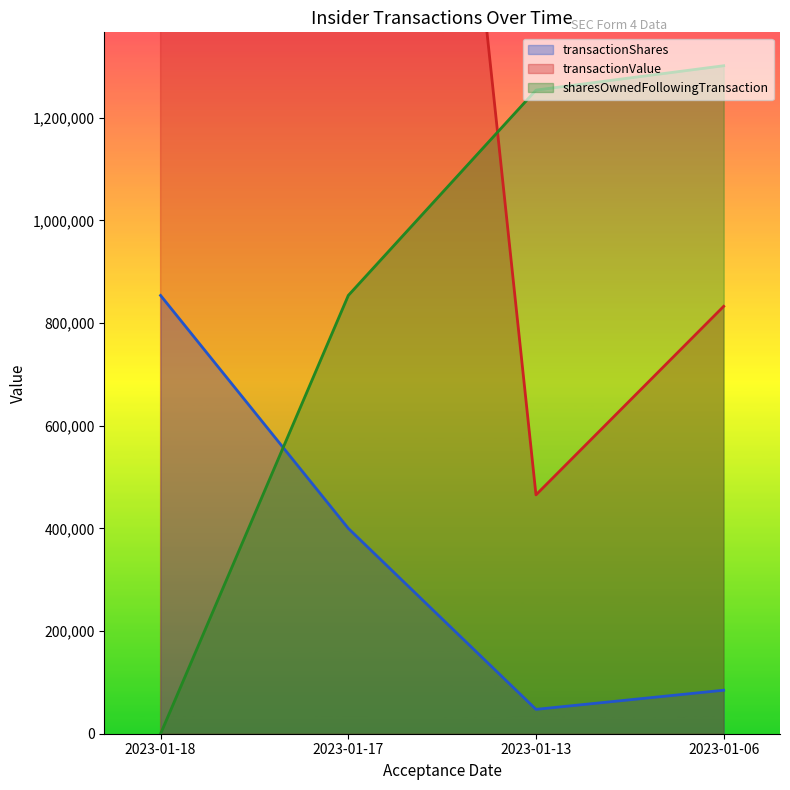

Which category has the highest value in the transactionShares series?

2023-01-18